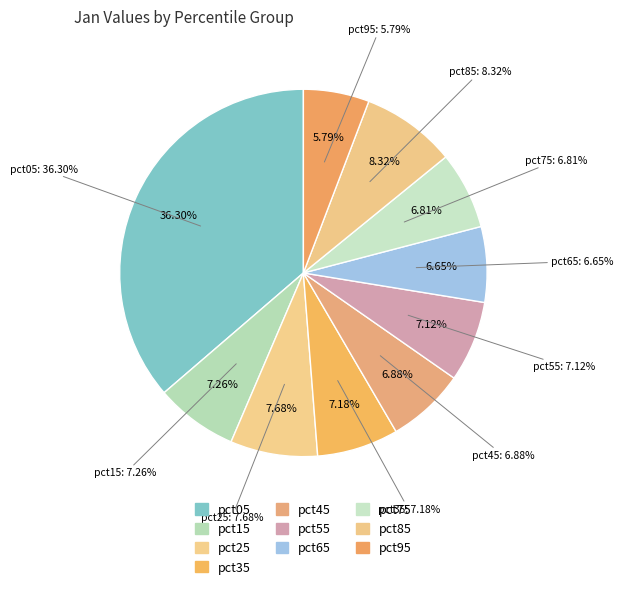

Count the number of slices in the pie.

10